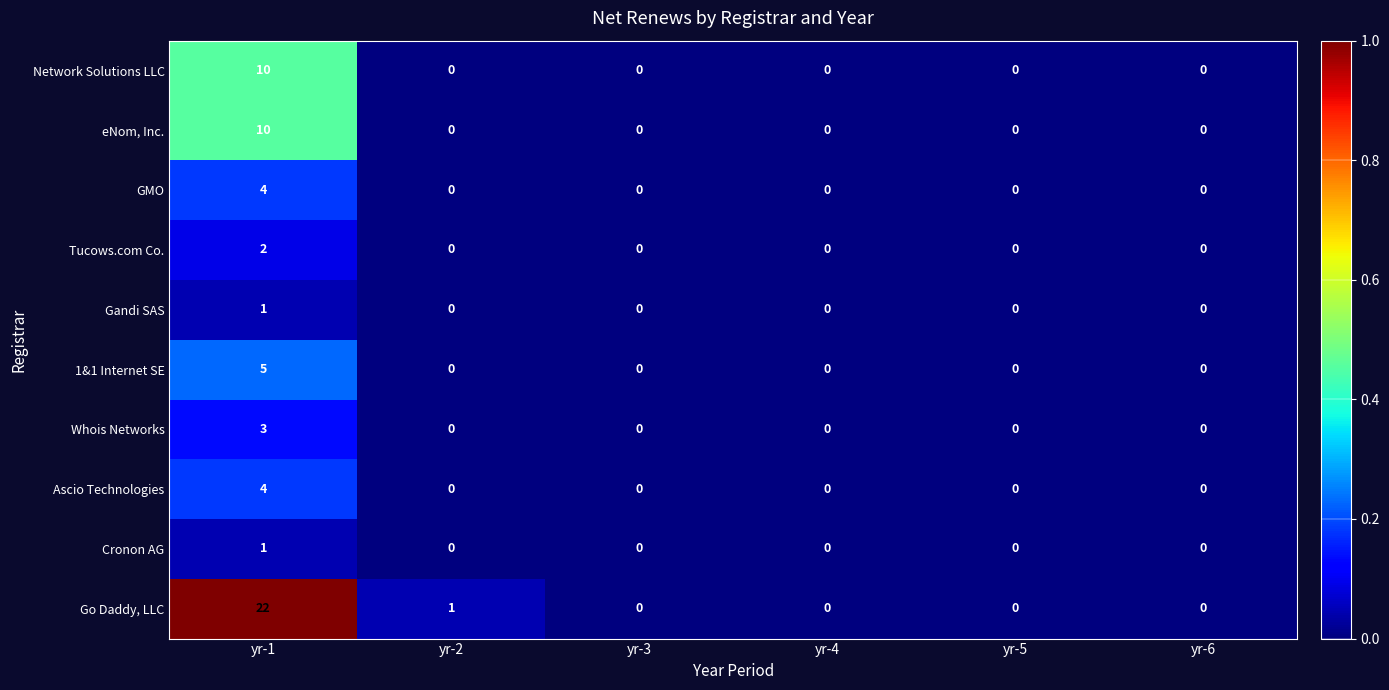

Count the Network Solutions LLC values in the range 0 to 1.

5